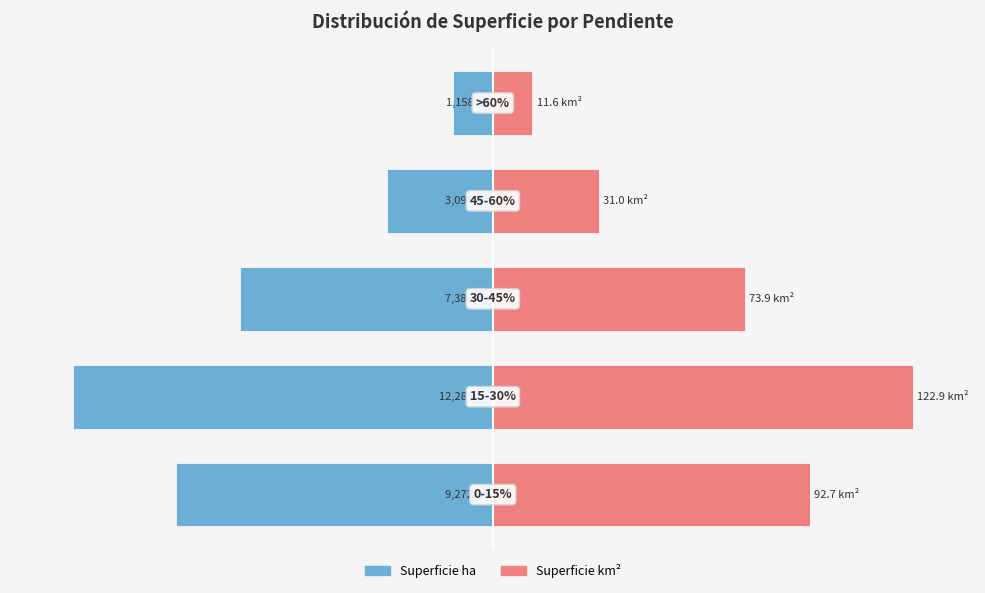

Which series changed the most between 3 and 4?

Superficie ha